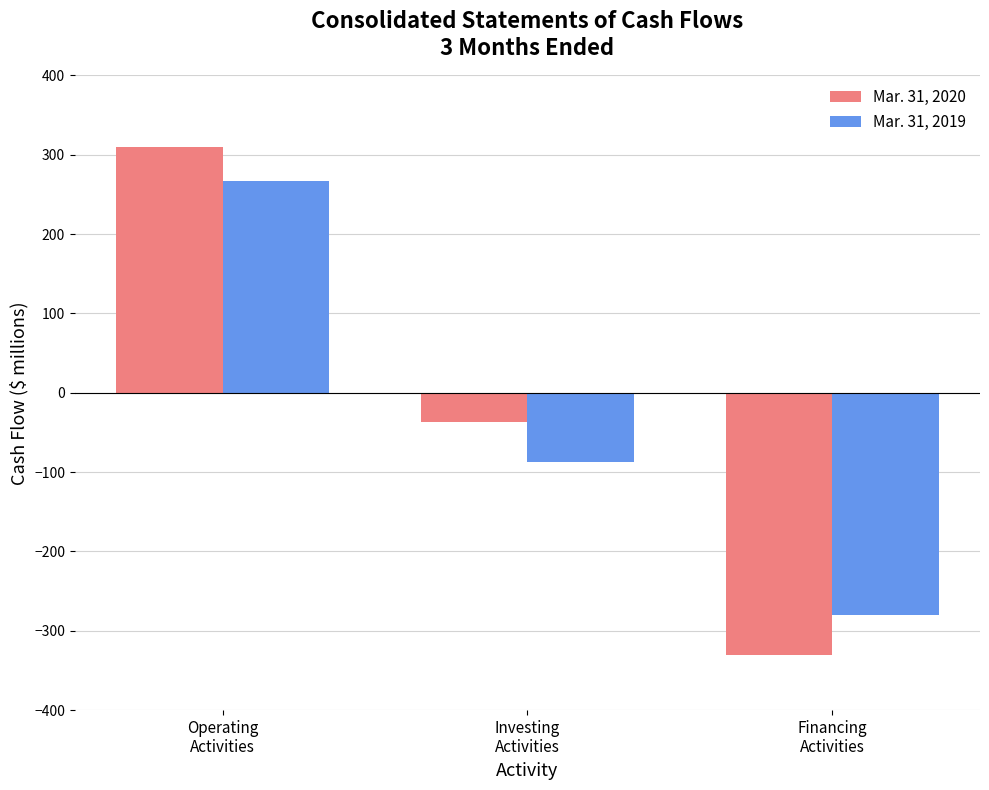

At which category is the sum across all series the highest?

Operating
Activities